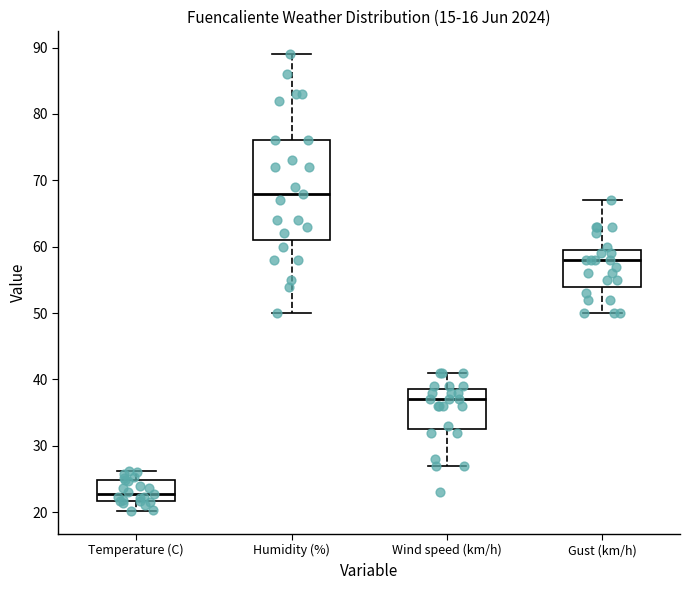

Which box has the highest median line?

Humidity (%)